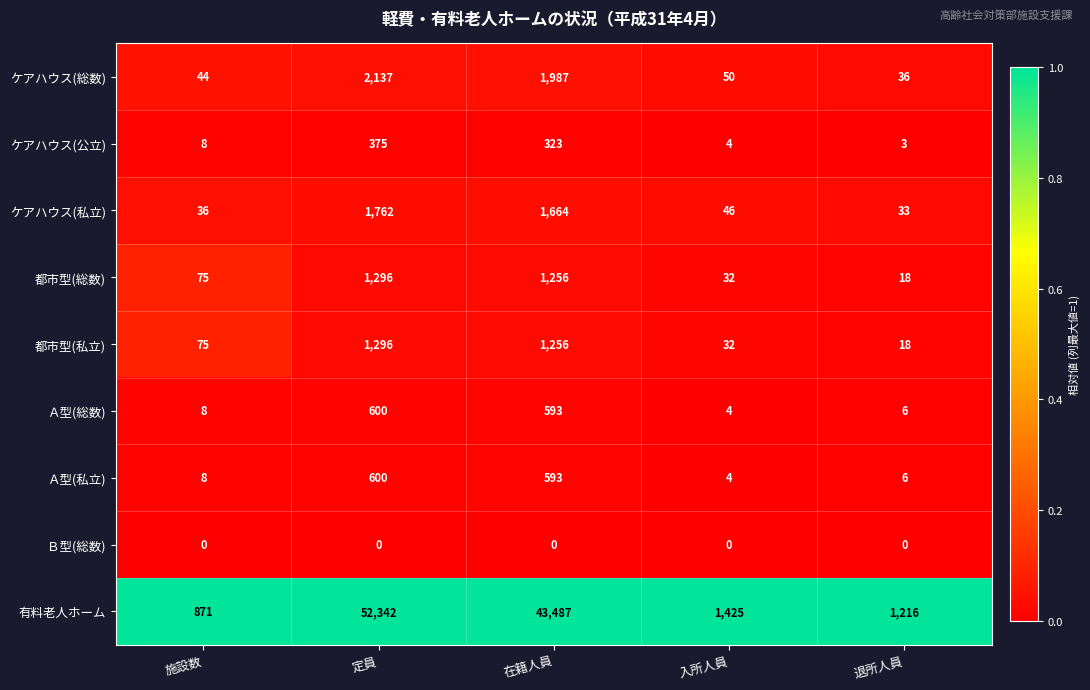

Between 入所人員 and 退所人員, which series saw the biggest shift?

有料老人ホーム